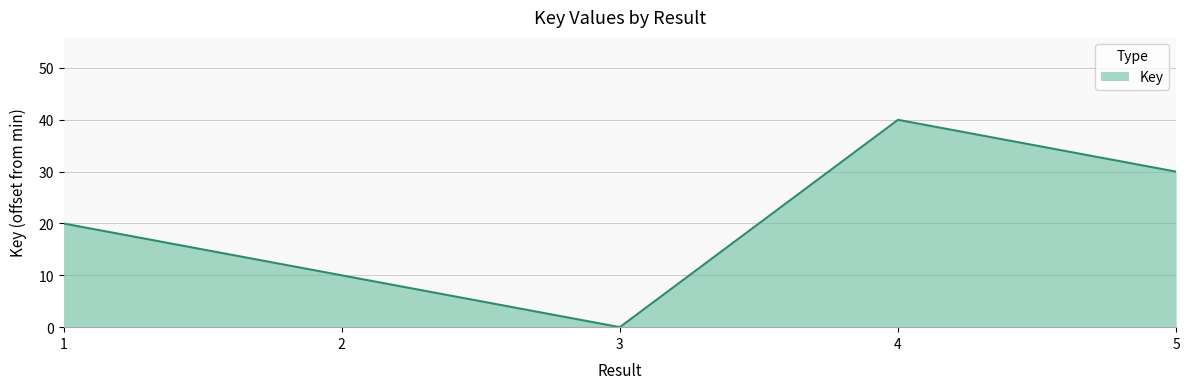

Reading left to right, what are all the values shown in this chart?

20	10	0	40	30